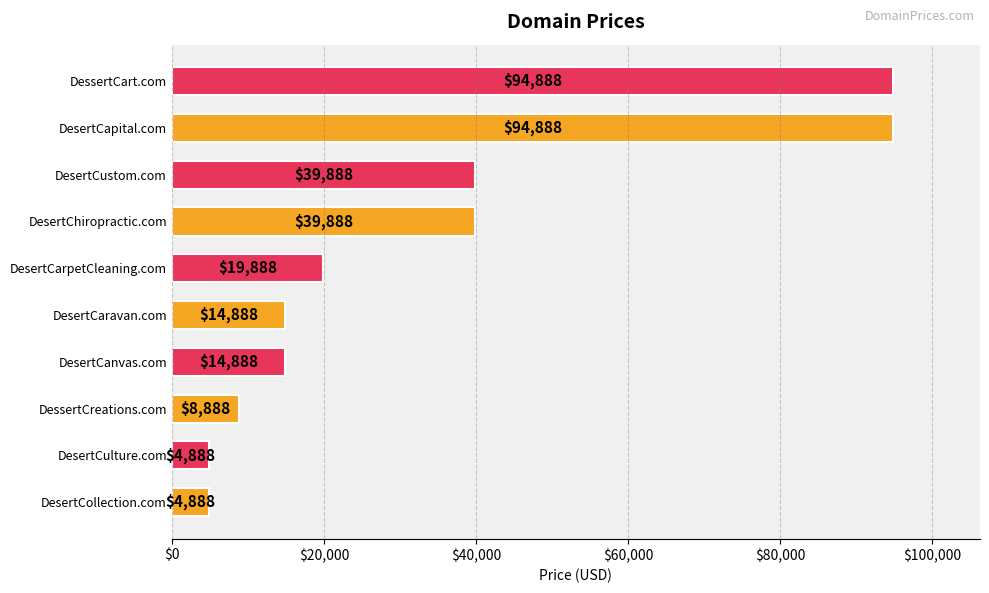

What position from the bottom is DesertCapital.com?

9